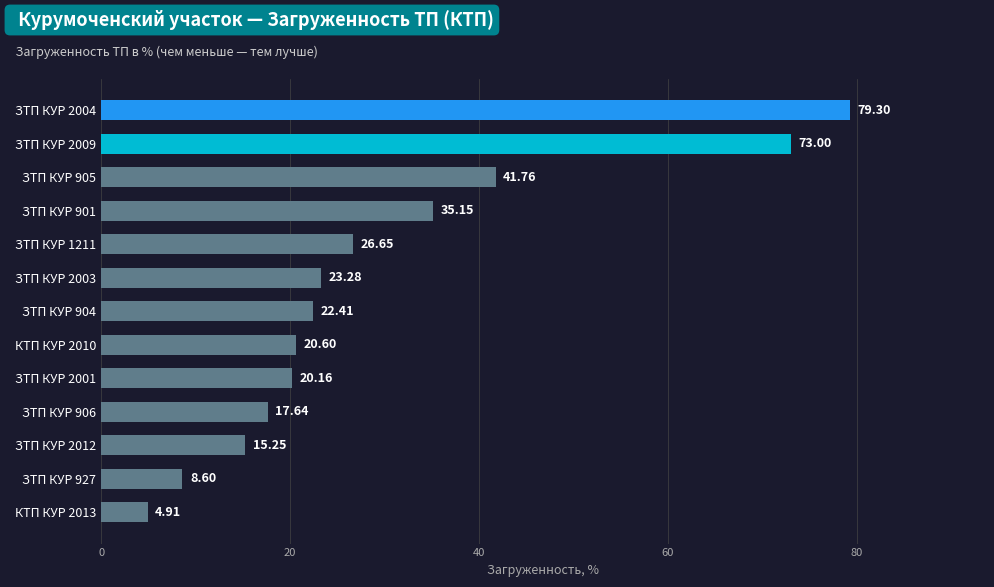

Rank the categories by value from highest to lowest.

ЗТП КУР 2004, ЗТП КУР 2009, ЗТП КУР 905, ЗТП КУР 901, ЗТП КУР 1211, ЗТП КУР 2003, ЗТП КУР 904, КТП КУР 2010, ЗТП КУР 2001, ЗТП КУР 906, ЗТП КУР 2012, ЗТП КУР 927, КТП КУР 2013